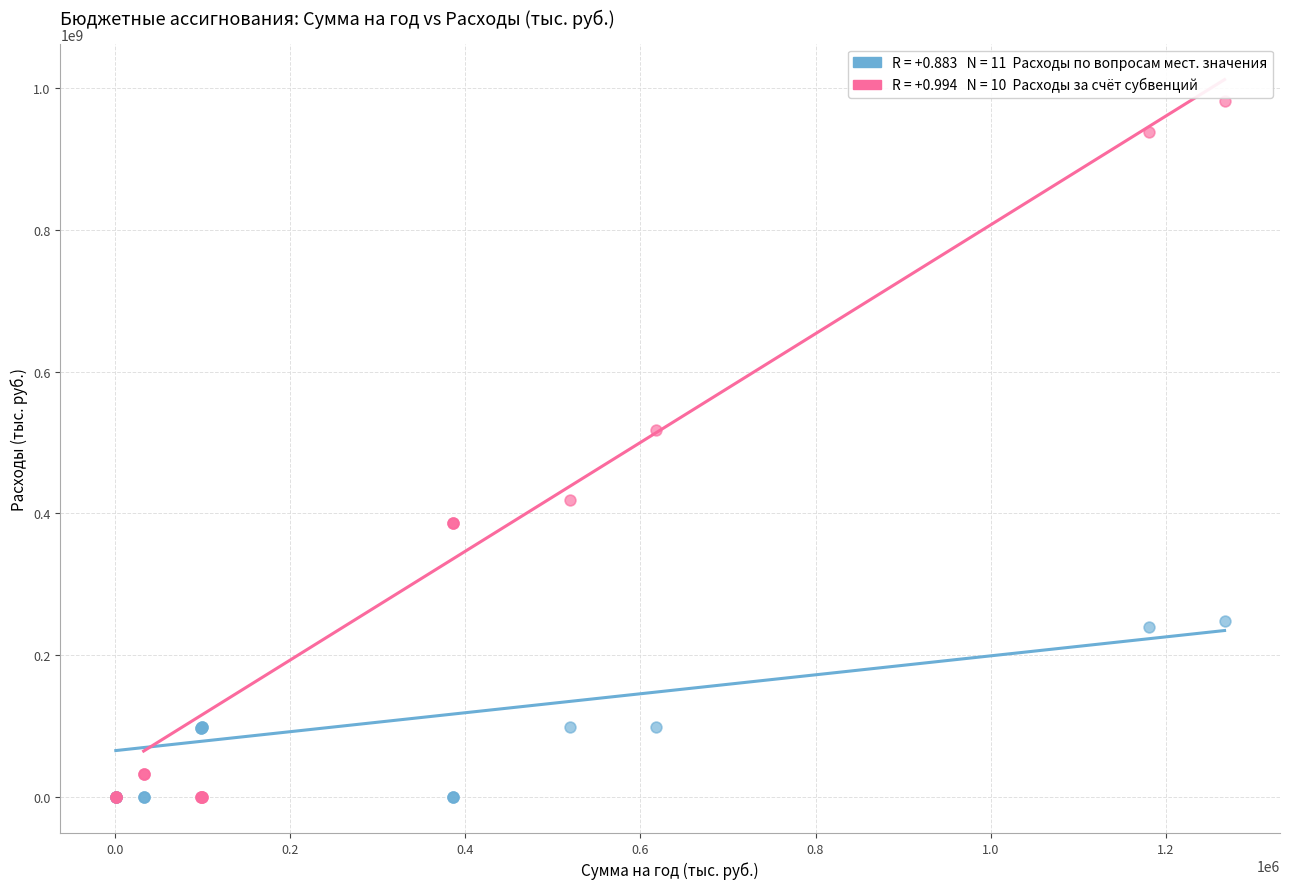

Across all series, what Y value is closest to 490783350?

517642800